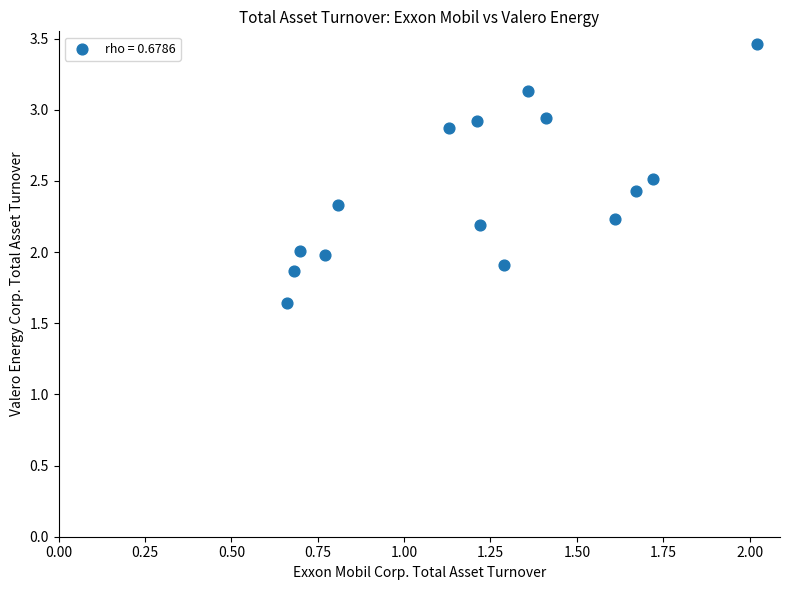

What is the range of Y values (max minus min)?

1.8